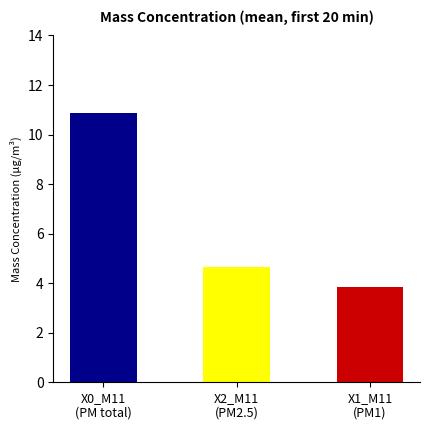

What is the difference between the highest and lowest values at 00:05?

7.4